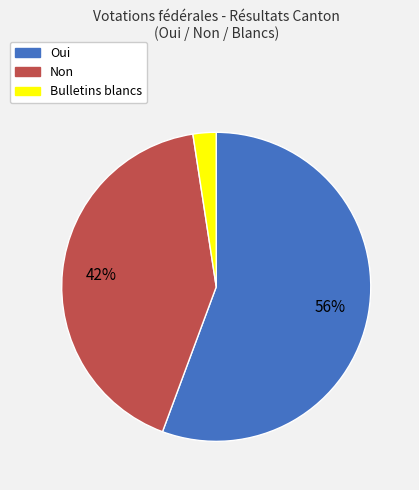

Does Bulletins blancs account for over 50% of the chart?

No